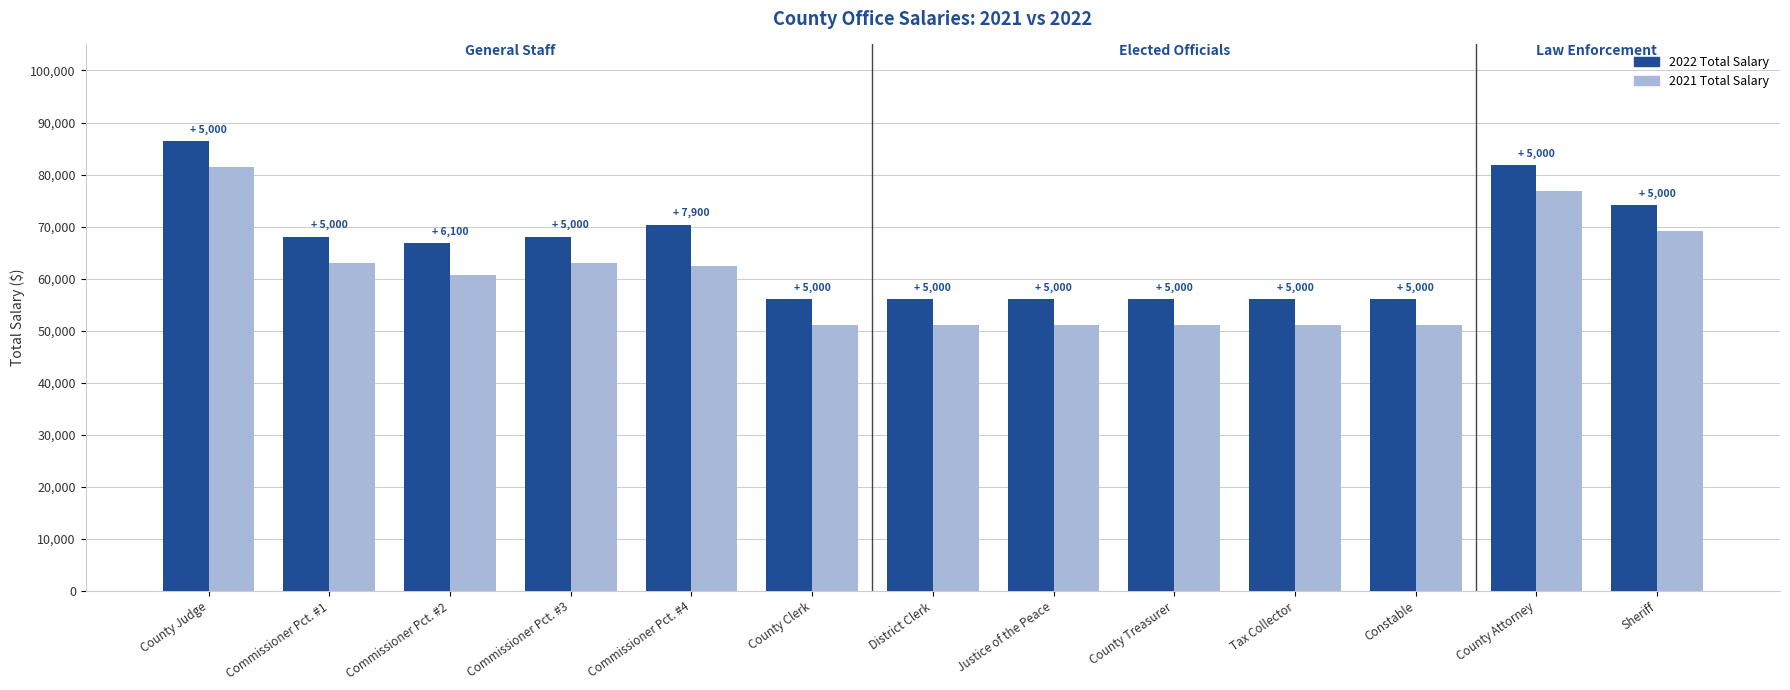

What is the average value of the 2021 Total Salary series?

60260